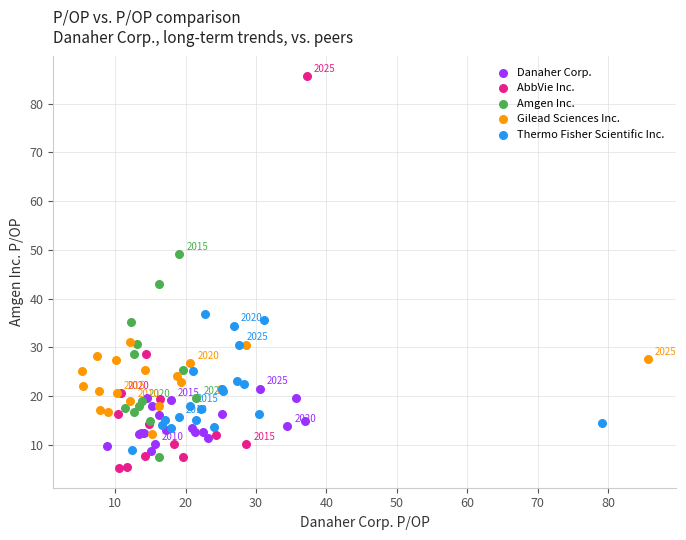

Which series has the widest spread of Y values?

AbbVie Inc.